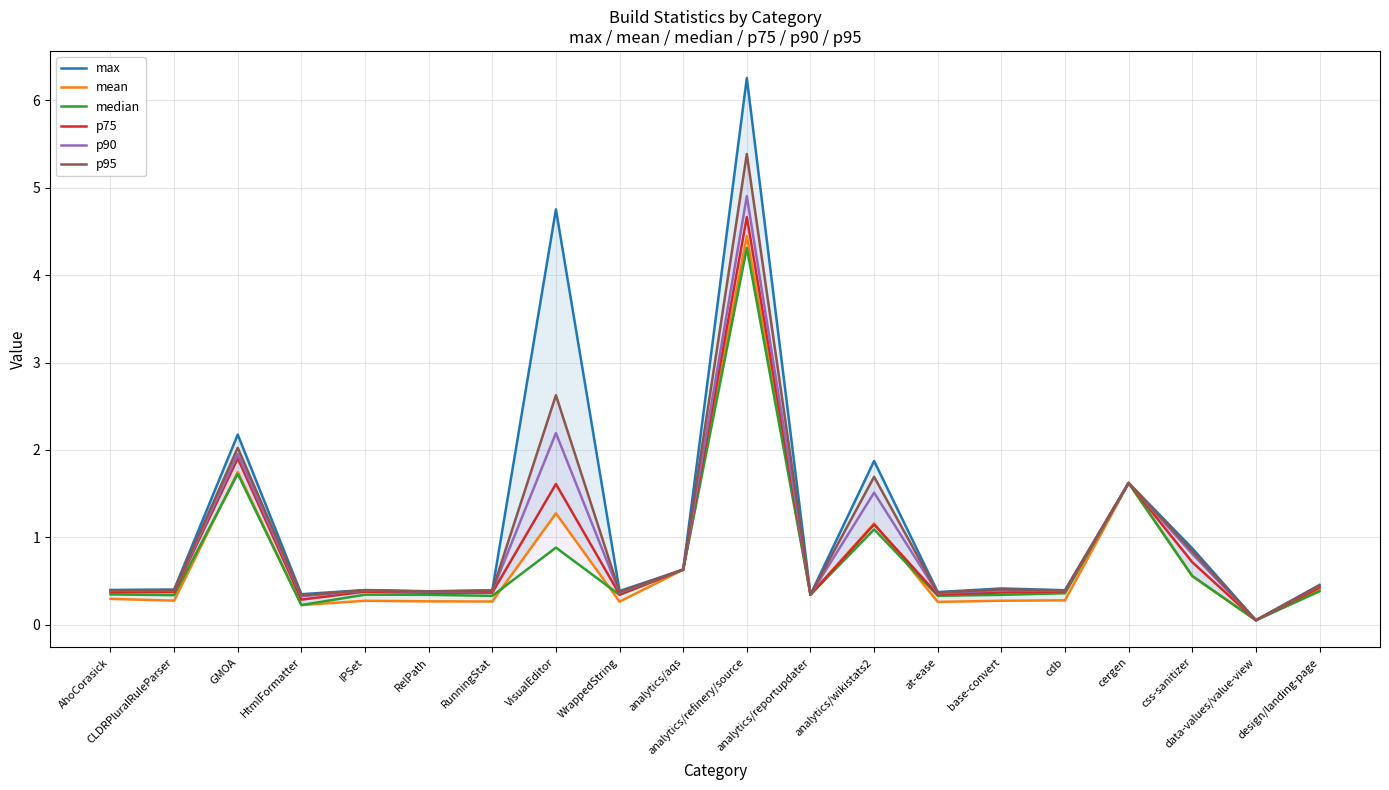

At how many categories does at least one series exceed 1?

5